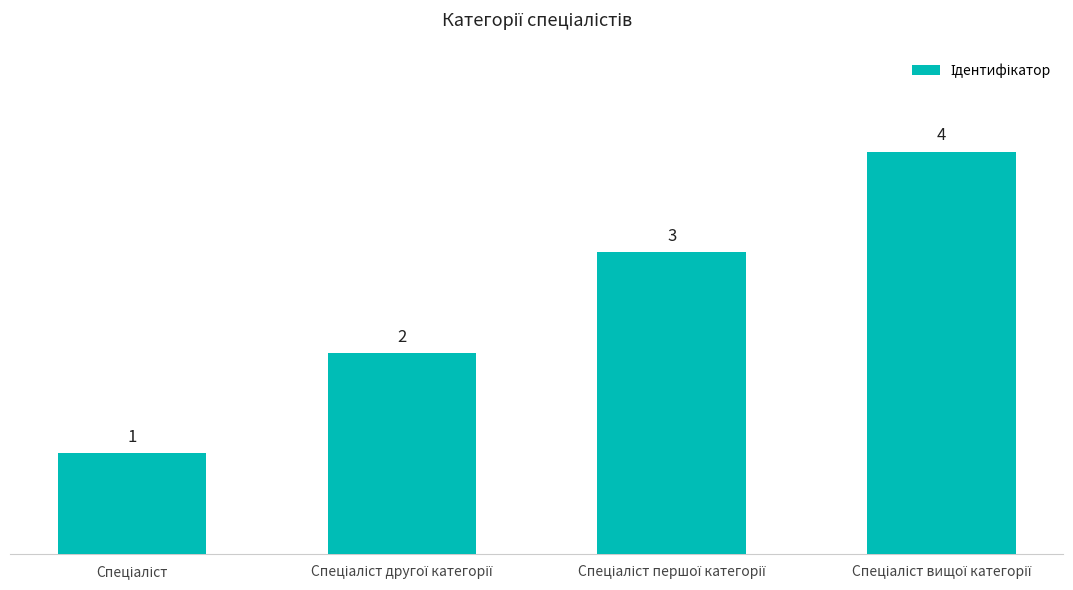

Reading left to right, transcribe all the data shown in this chart.

1	2	3	4